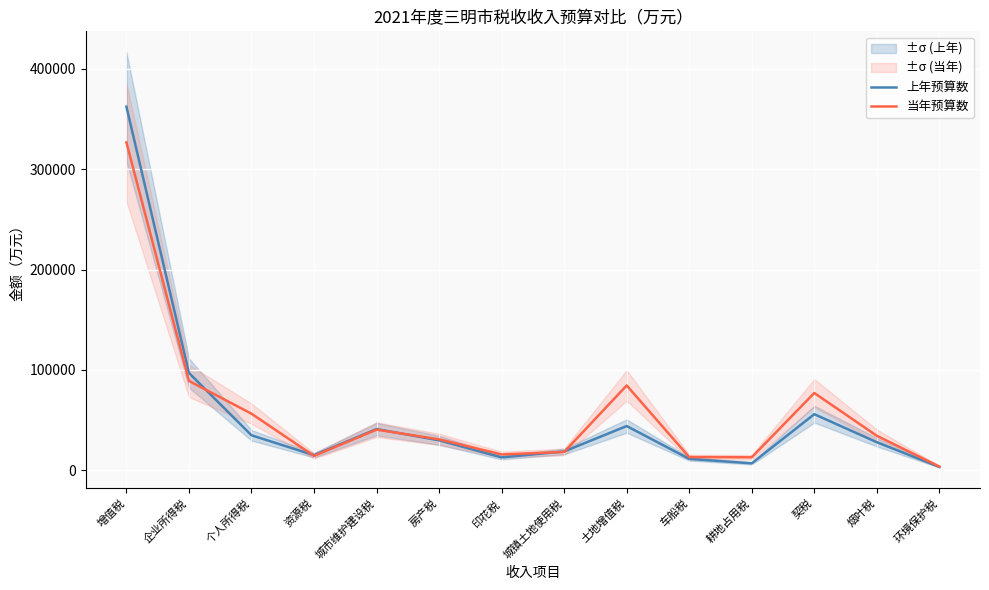

Reading left to right, extract all data points from this chart.

上年预算数: 362100	97000	35000	15200	41200	29960	13000	18900	44200	11500	7100	56000	28100	3500
当年预算数: 326480	89120	56480	14500	40600	31000	15920	18400	84600	13300	13100	77100	34500	3900